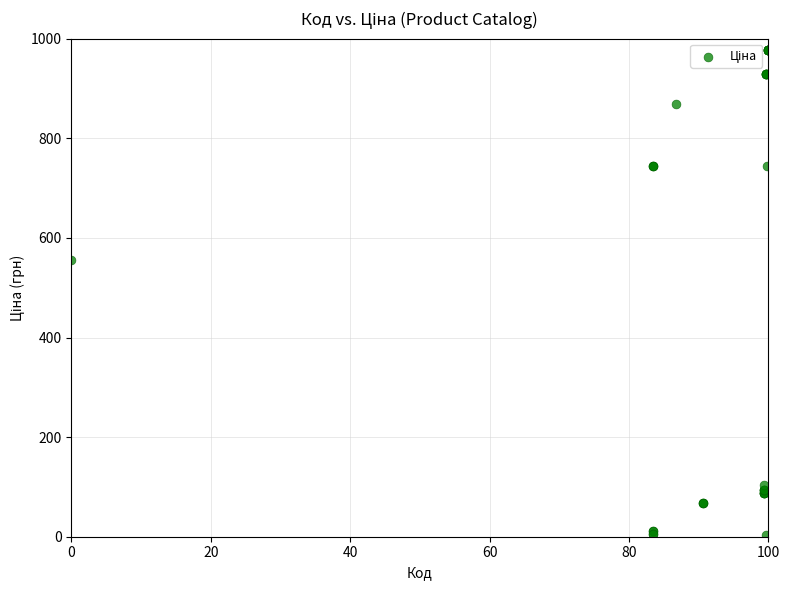

What Y value in the scatter plot is closest to 490?

556.0